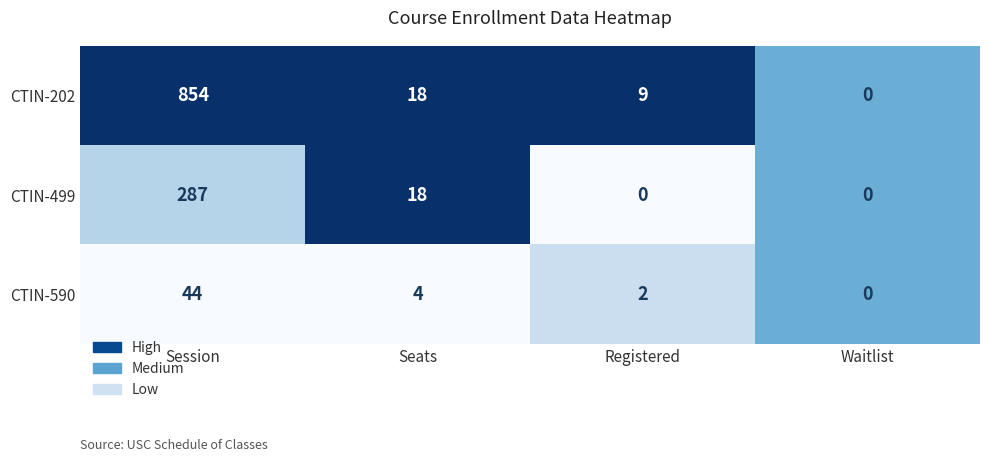

What is the maximum value for CTIN-590?

44